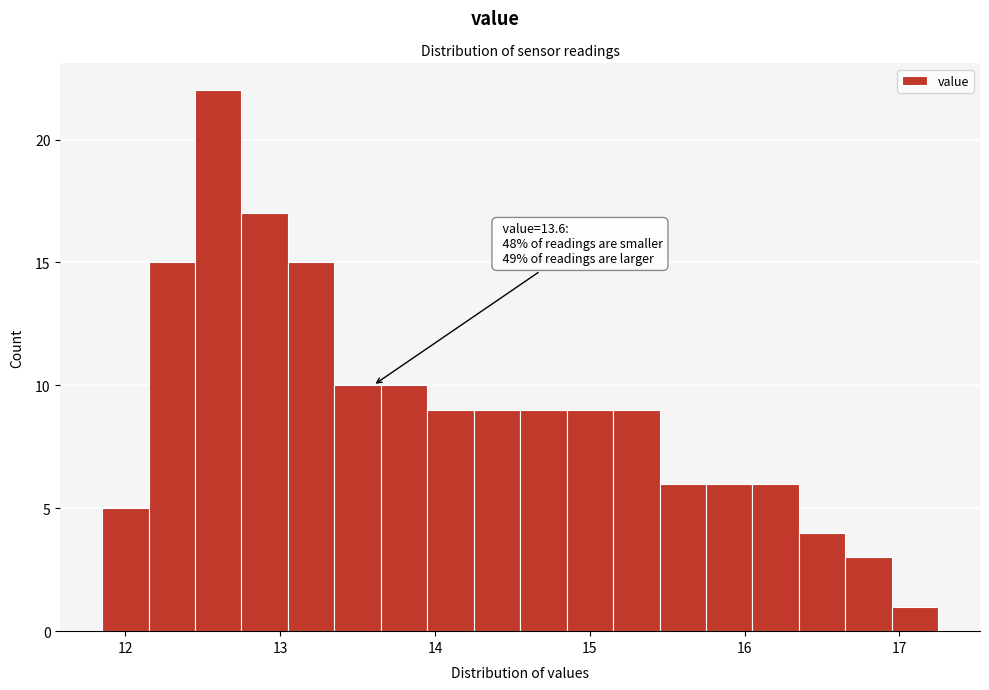

Around what value on the x-axis is the tallest bar? Give the approximate position of its centre, as read against the axis.

12.6